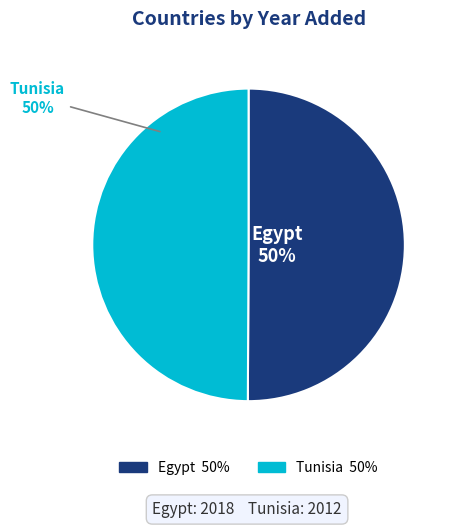

What percentage is the Egypt slice, to the nearest percent?

50%